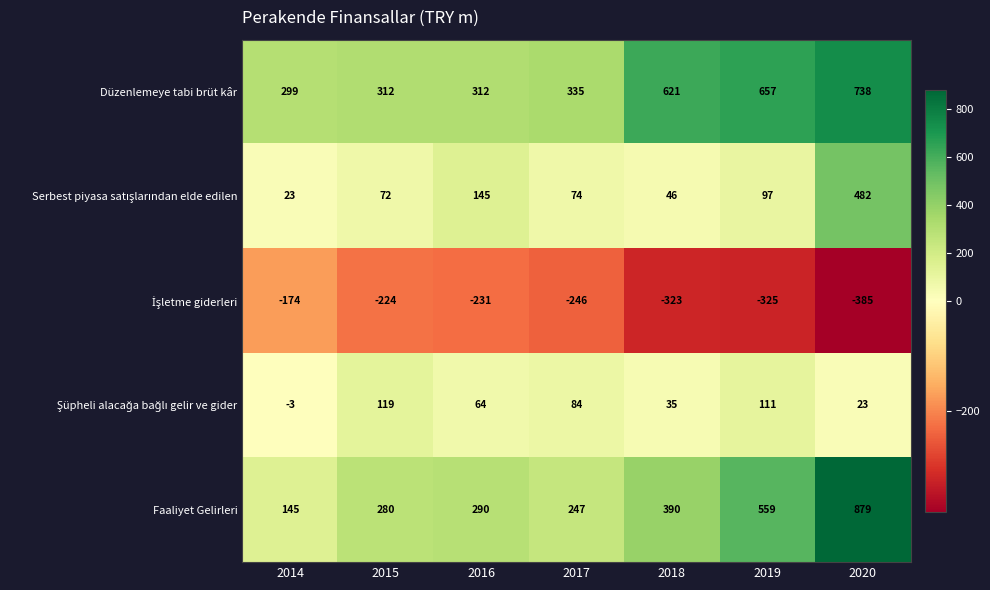

What value does the Düzenlemeye tabi brüt kâr series have at 2020, to the nearest 5?

740